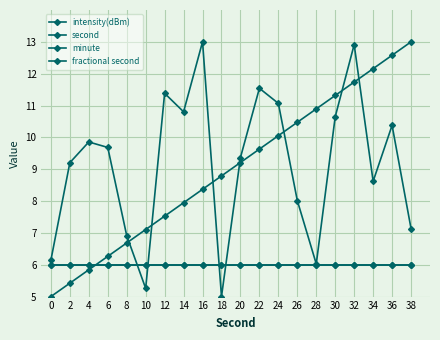

Reading left to right, list all the values displayed in this chart.

intensity(dBm): 0=6.1	2=9.2	4=9.9	6=9.7	8=6.9	10=5.3	12=11.4	14=10.8	16=13.0	18=5.0	20=9.4	22=11.5	24=11.1	26=8.0	28=6.0	30=10.6	32=12.9	34=8.6	36=10.4	38=7.1
second: 0=5.0	2=5.4	4=5.8	6=6.3	8=6.7	10=7.1	12=7.5	14=7.9	16=8.4	18=8.8	20=9.2	22=9.6	24=10.1	26=10.5	28=10.9	30=11.3	32=11.7	34=12.2	36=12.6	38=13.0
minute: 0=6.0	2=6.0	4=6.0	6=6.0	8=6.0	10=6.0	12=6.0	14=6.0	16=6.0	18=6.0	20=6.0	22=6.0	24=6.0	26=6.0	28=6.0	30=6.0	32=6.0	34=6.0	36=6.0	38=6.0
fractional second: 0=6.0	2=6.0	4=6.0	6=6.0	8=6.0	10=6.0	12=6.0	14=6.0	16=6.0	18=6.0	20=6.0	22=6.0	24=6.0	26=6.0	28=6.0	30=6.0	32=6.0	34=6.0	36=6.0	38=6.0